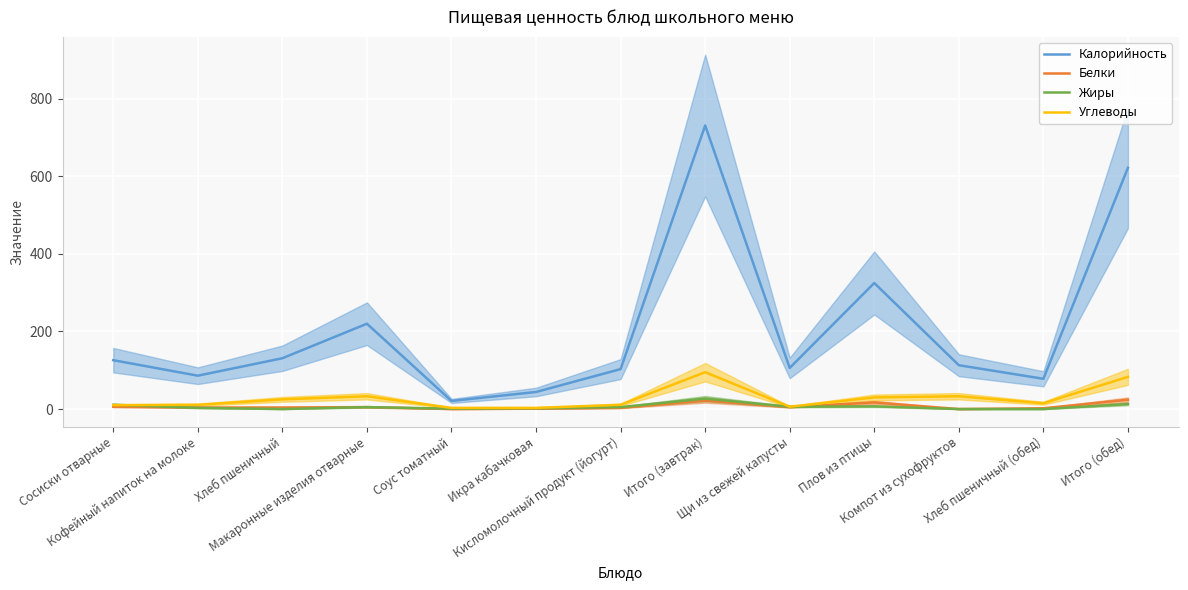

Which series has the largest total across all categories?

Калорийность